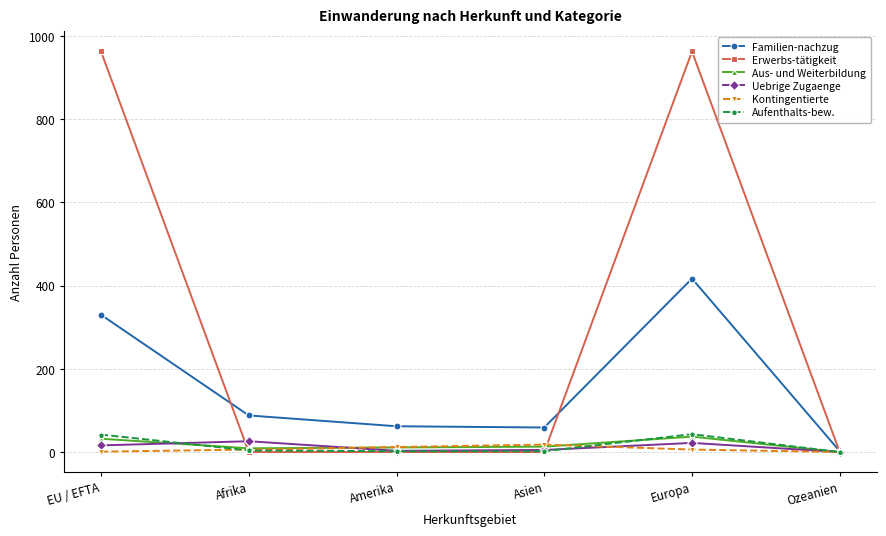

The value of Familien-nachzug at Asien is 26. True or false?

False